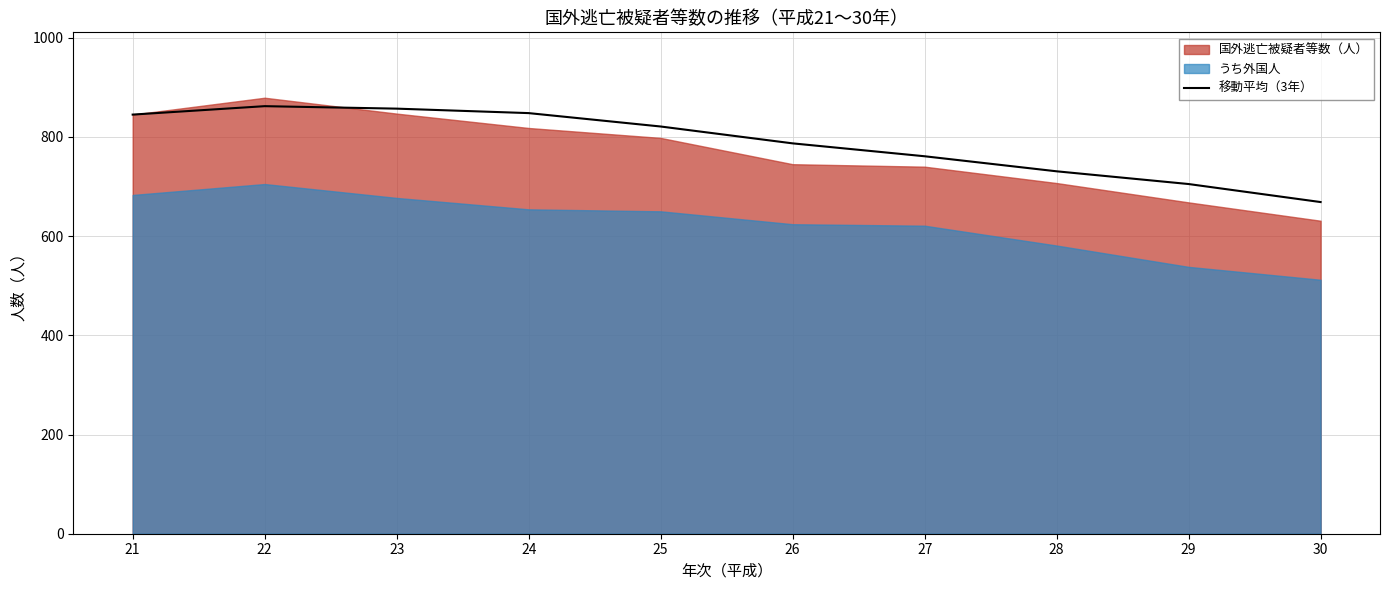

The value at 25 is 1311.3. True or false?

False